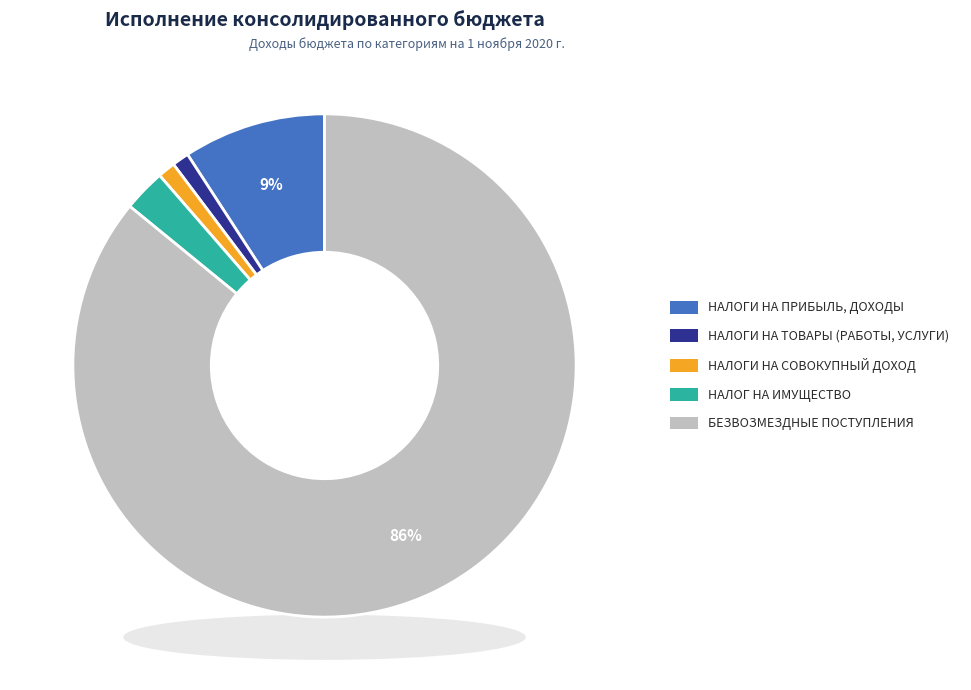

Combined, do НАЛОГ НА ИМУЩЕСТВО and НАЛОГИ НА ТОВАРЫ (РАБОТЫ, УСЛУГИ) account for over 50%?

No